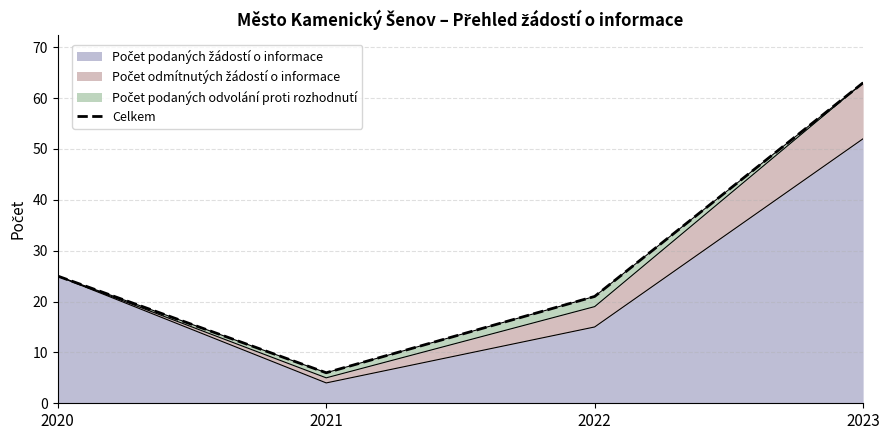

How many data points are less than 25?

2